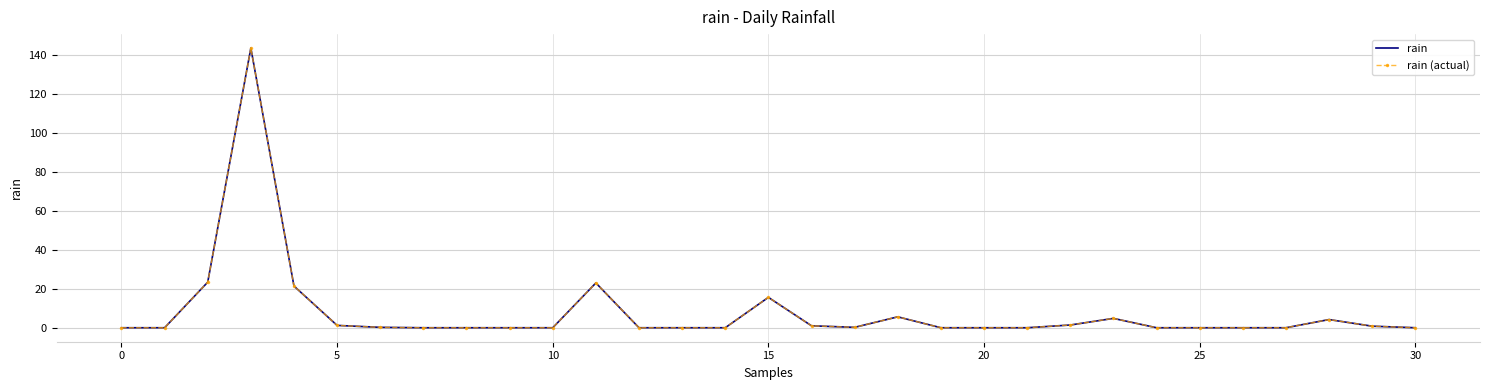

At how many categories does at least one series exceed 79?

1